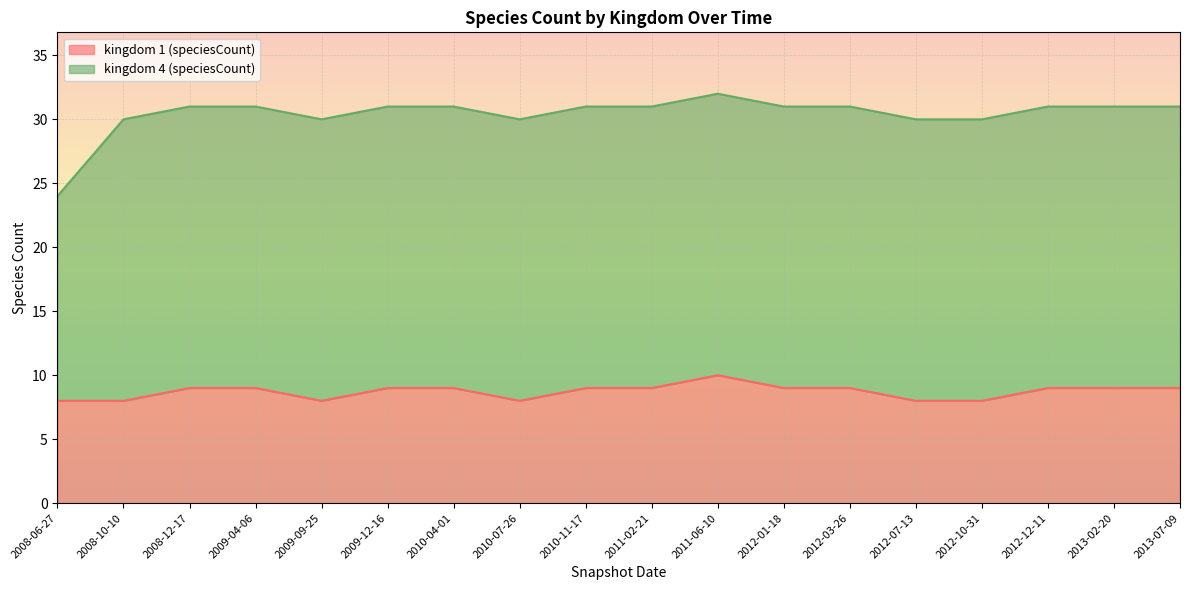

What is the minimum value shown in the chart?

8